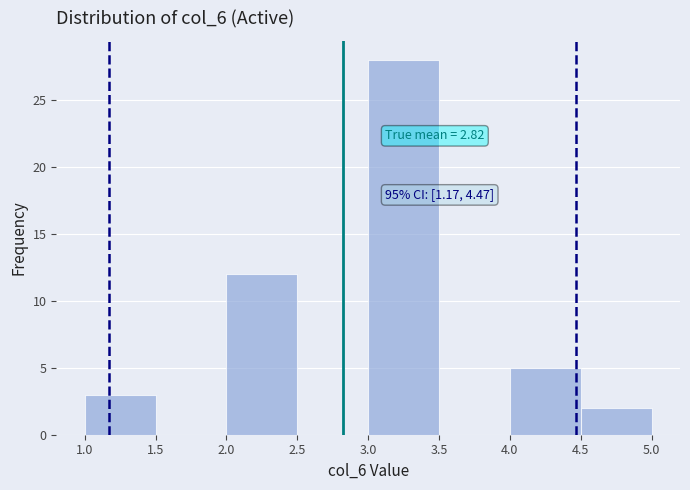

Which range on the x-axis has the tallest bar?

3.0 to 3.5